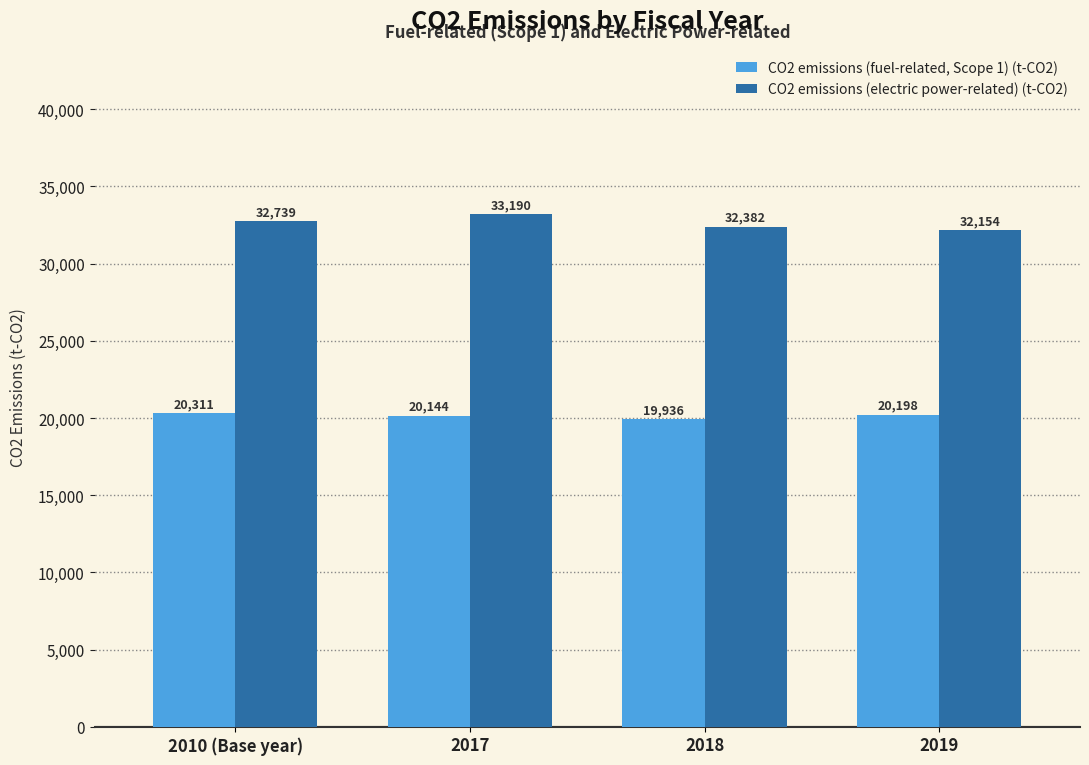

What is the label of the 4th bar from the left?

2019